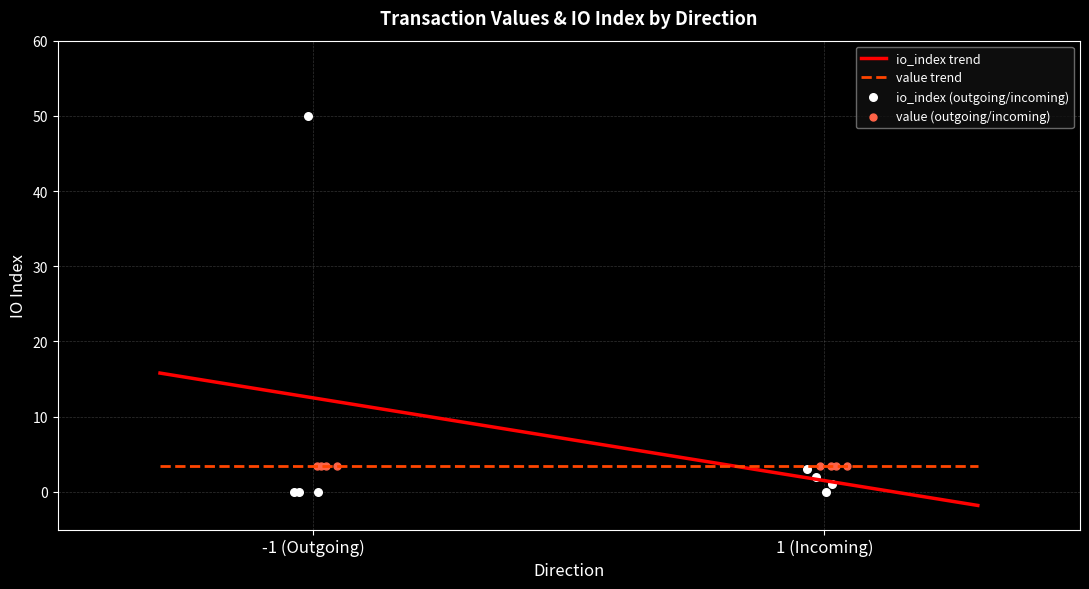

Which series has the widest spread of Y values?

io_index